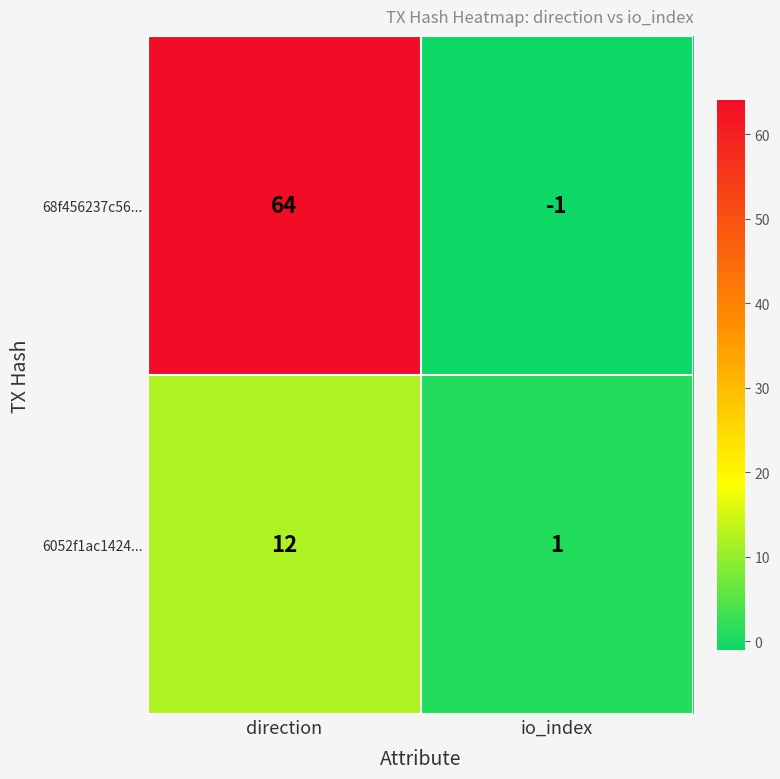

Which series has the largest total across all categories?

68f456237c56...